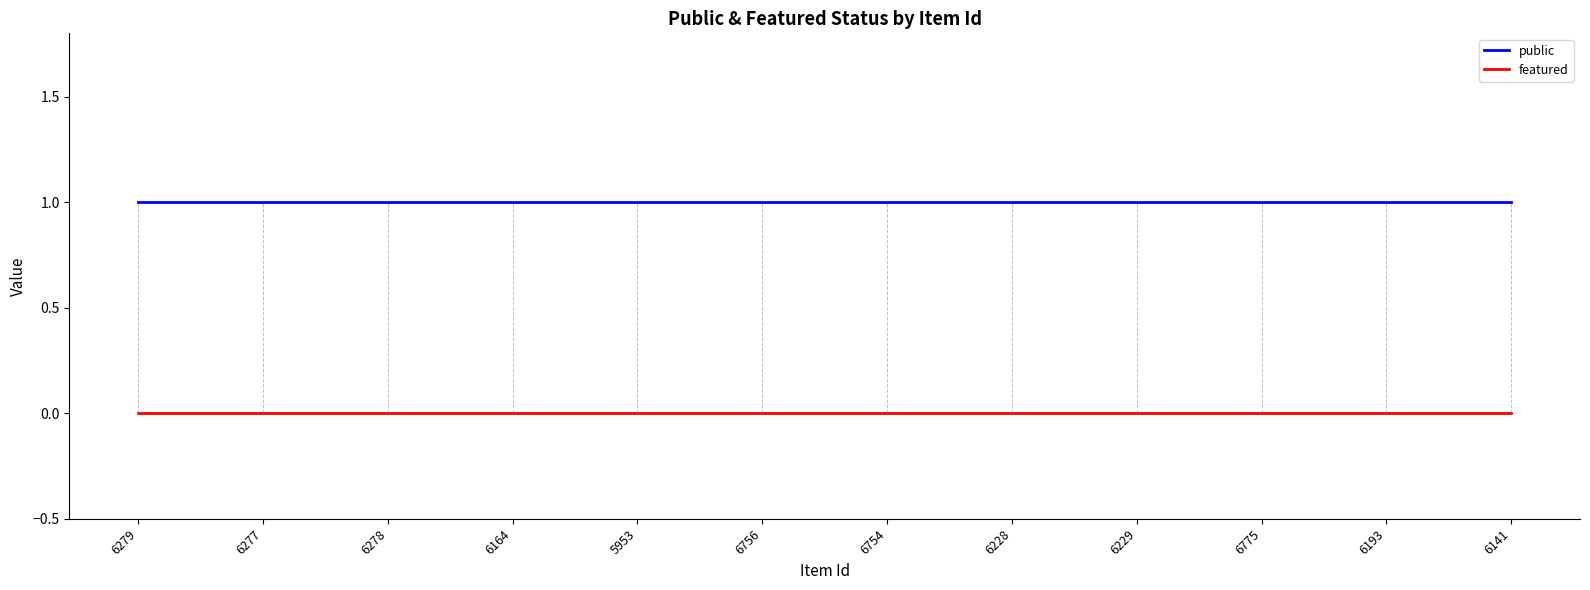

True or false: public and featured cross at least once.

False